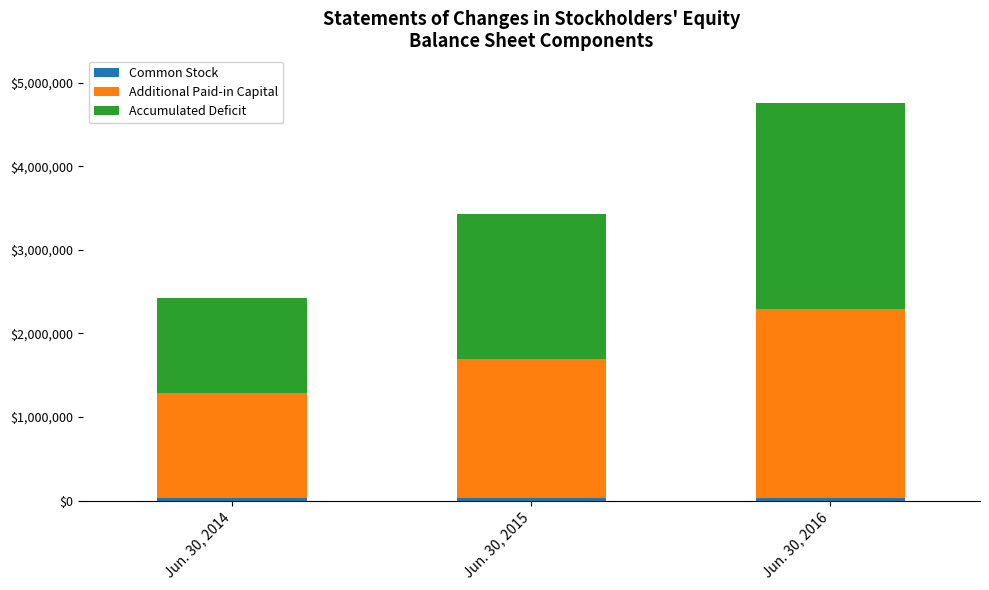

At which category is the sum across all series the highest?

Jun. 30, 2016